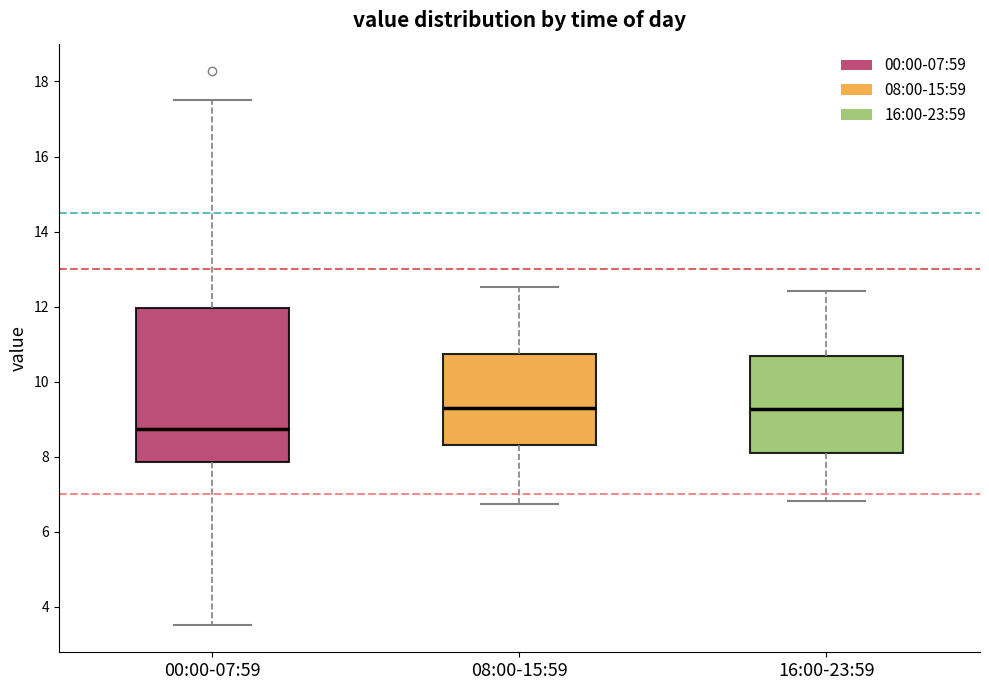

Reading left to right, read every box against the y-axis: the position of its median line, the range the box covers, and the ends of its whiskers. The values are not printed on the chart, so give them approximately, as read against the axis.

00:00-07:59: median 8.8, box 7.8 to 12.0, whiskers 3.6 to 17.6
08:00-15:59: median 9.4, box 8.4 to 10.8, whiskers 6.8 to 12.6
16:00-23:59: median 9.2, box 8.2 to 10.6, whiskers 6.8 to 12.4